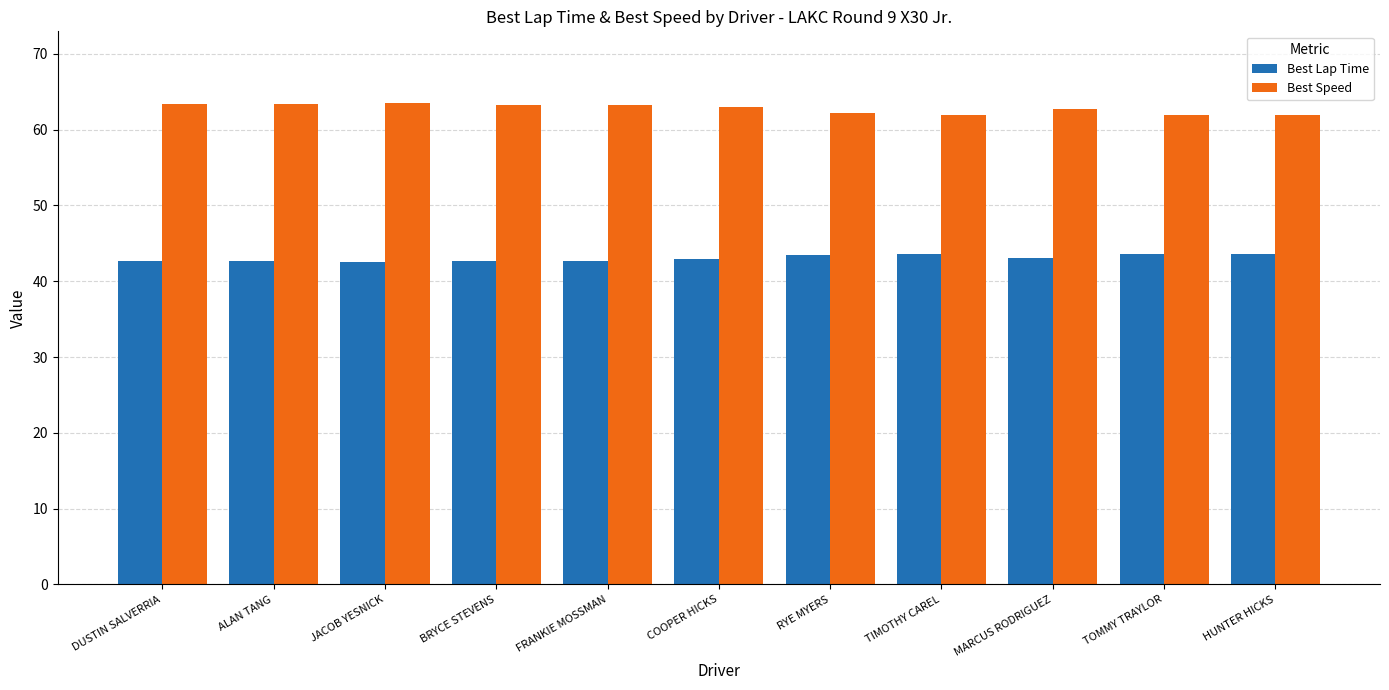

What is the spread (max minus min) of values at TOMMY TRAYLOR?

18.3